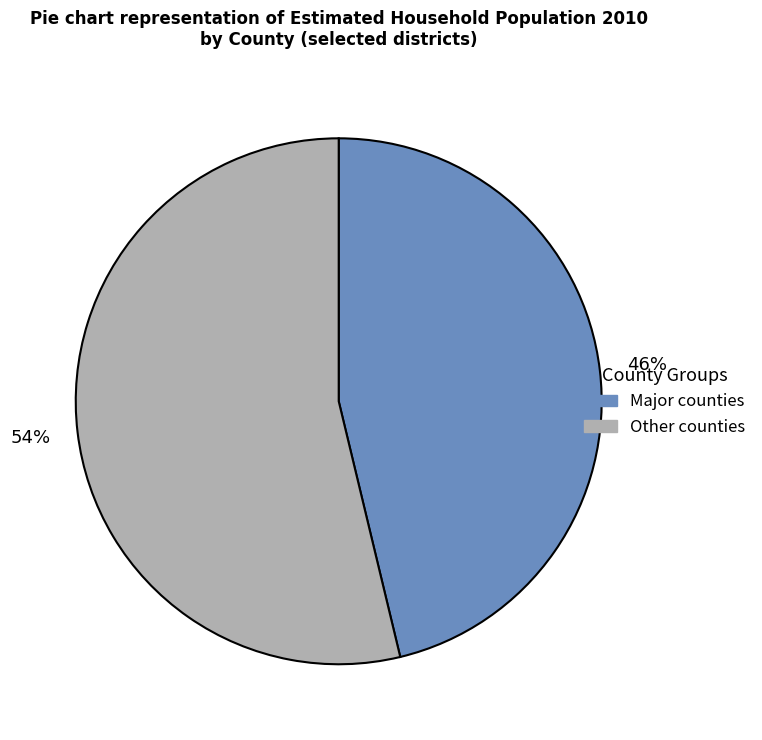

Count the number of slices in the pie.

2